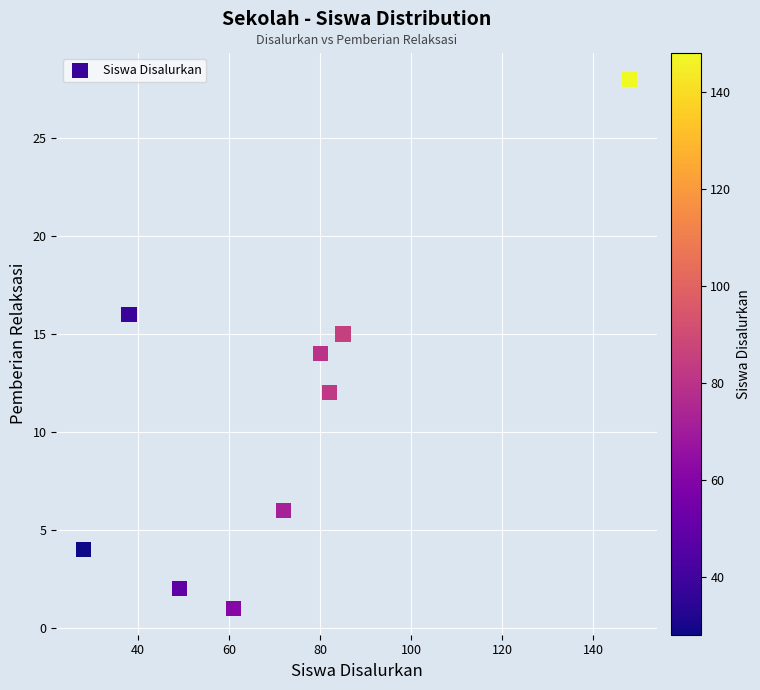

What is the average Y value?

11